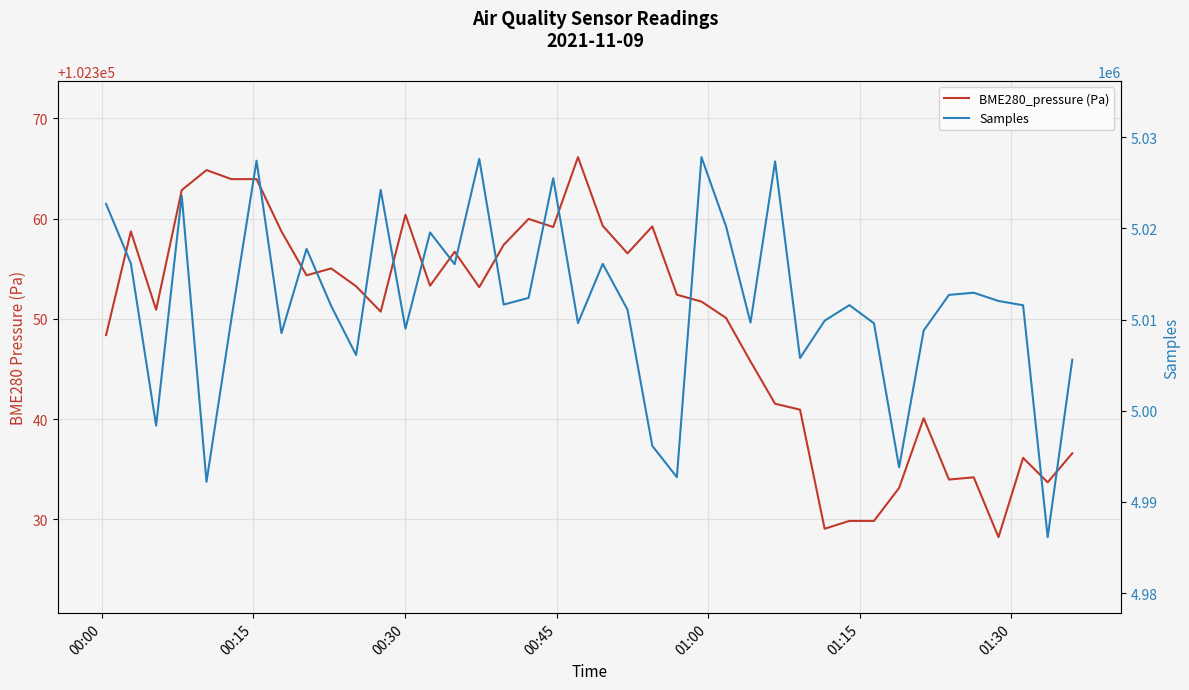

True or false: Samples and BME280_pressure (Pa) intersect in this chart.

False